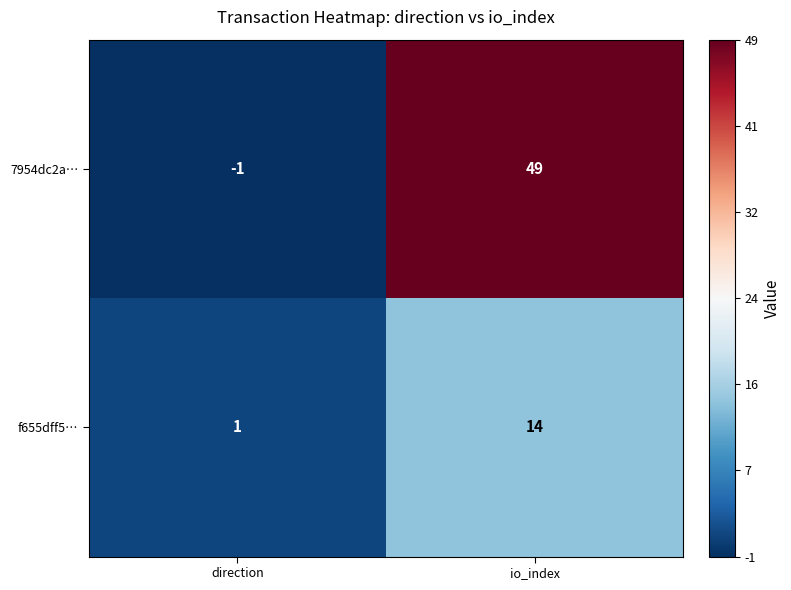

What is the total value across all series at io_index?

63